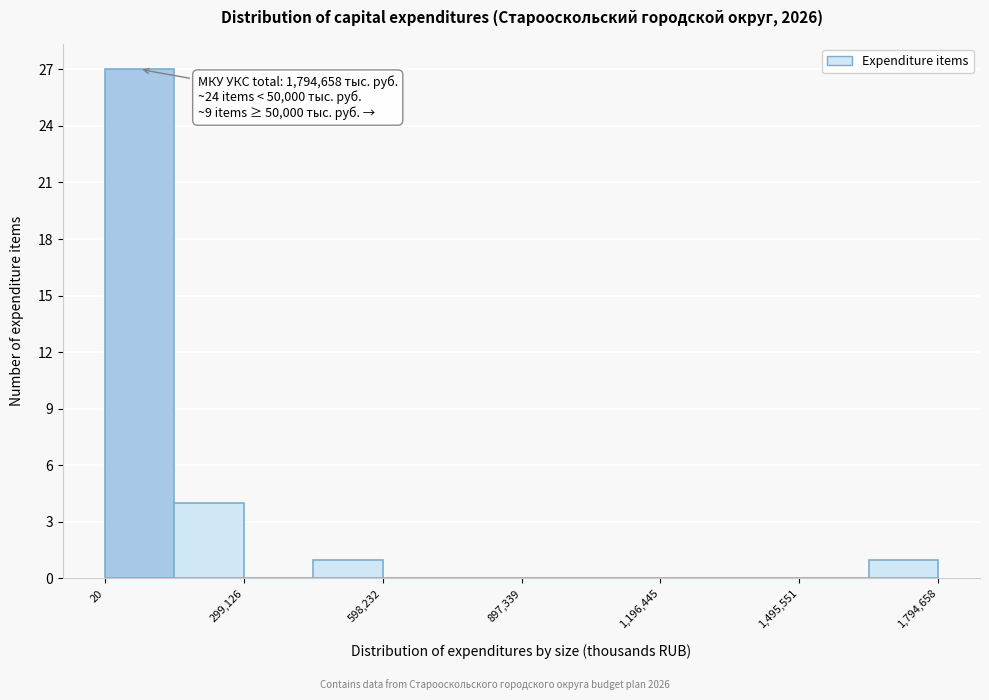

Read against the x-axis, roughly where is the centre of the tallest bar?

50000